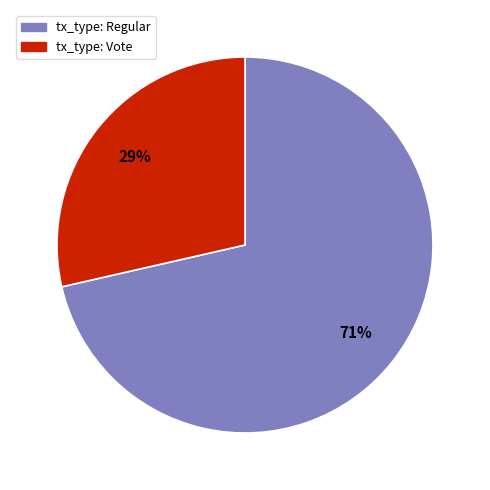

Is the sum of tx_type: Vote and tx_type: Regular greater than half?

Yes